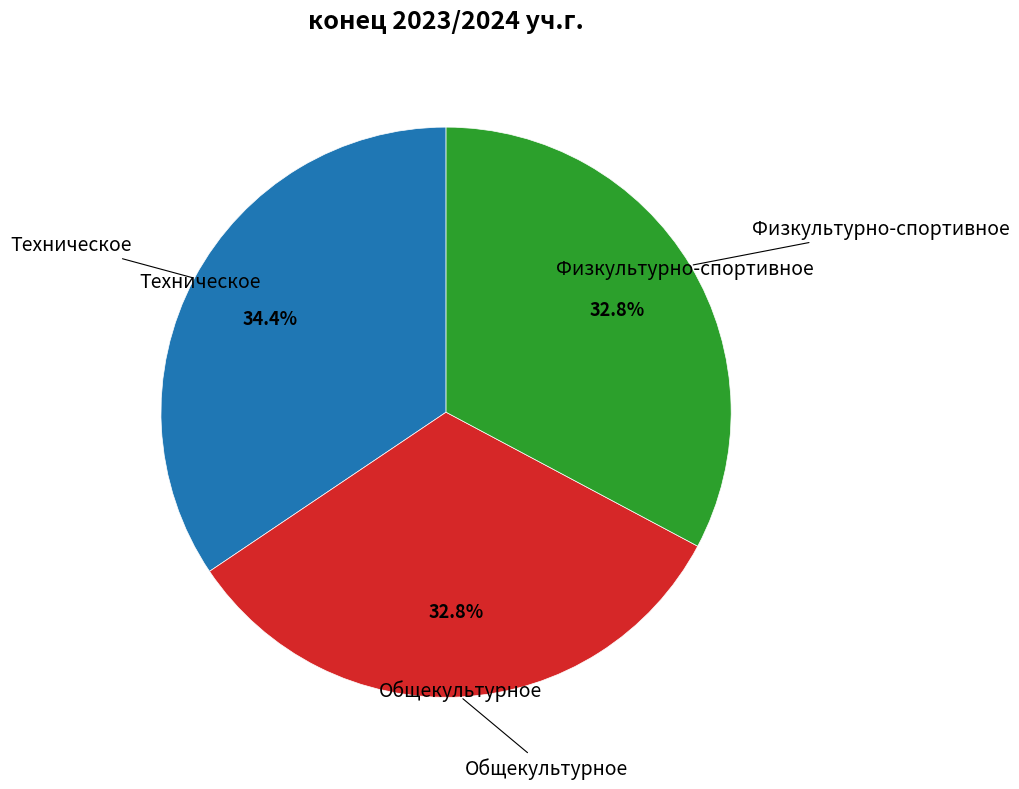

What is the total percentage of Физкультурно-спортивное and Общекультурное?

65.6%